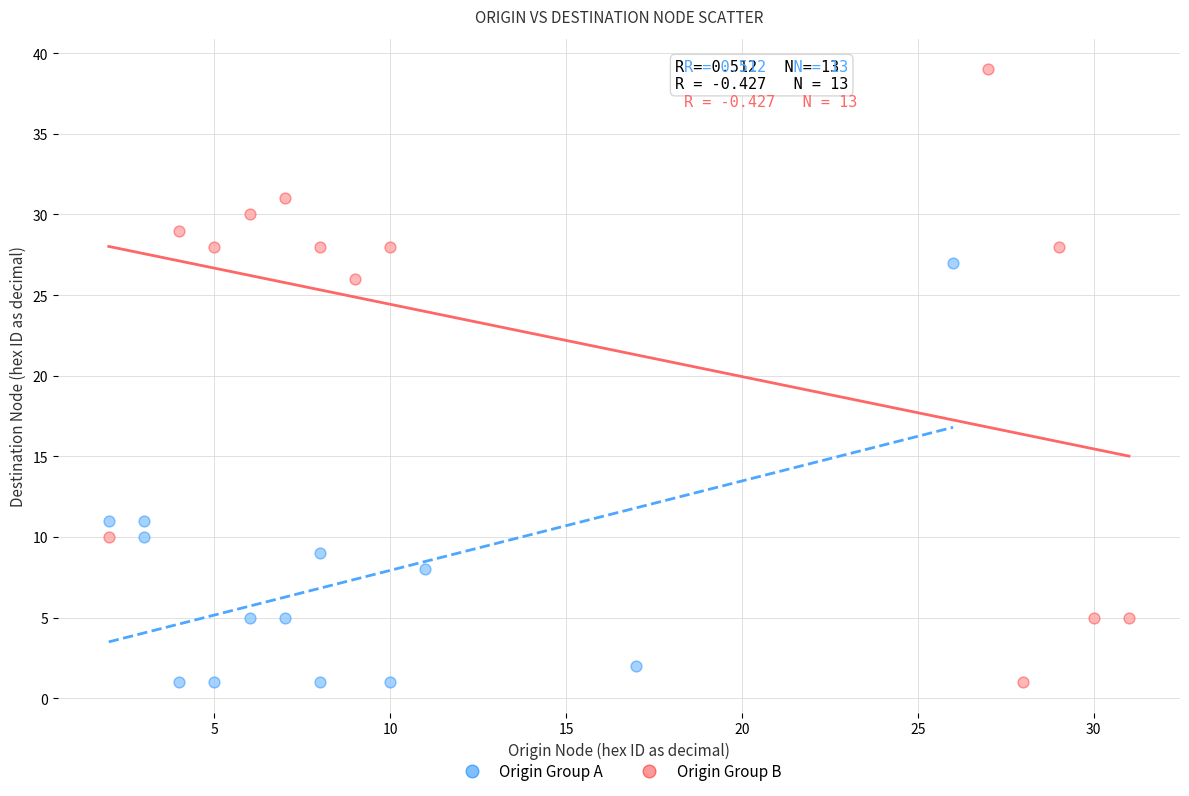

What are all the series names shown in the legend?

Origin Group A, Origin Group B